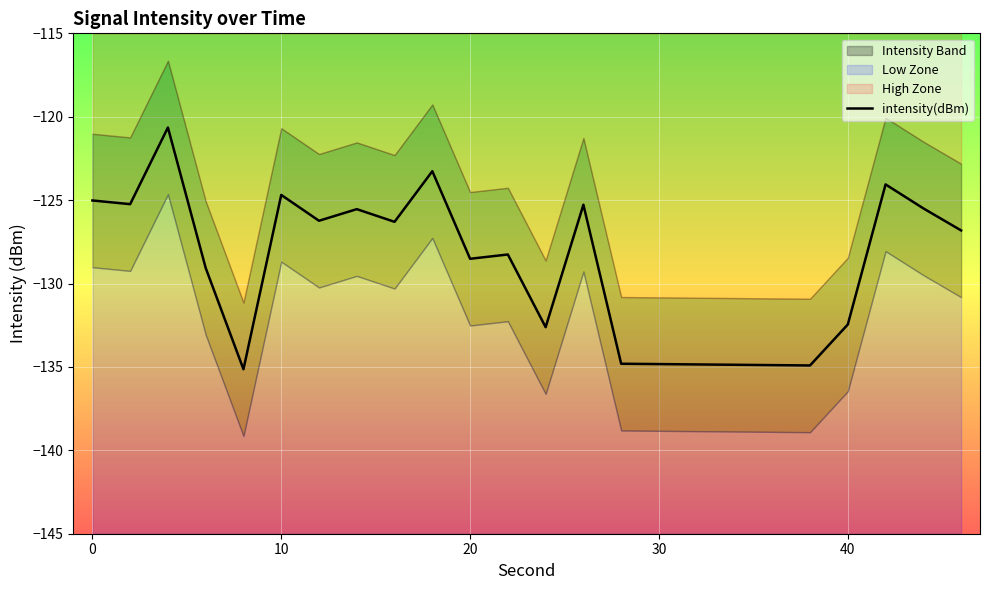

Count the number of categories in the chart.

20